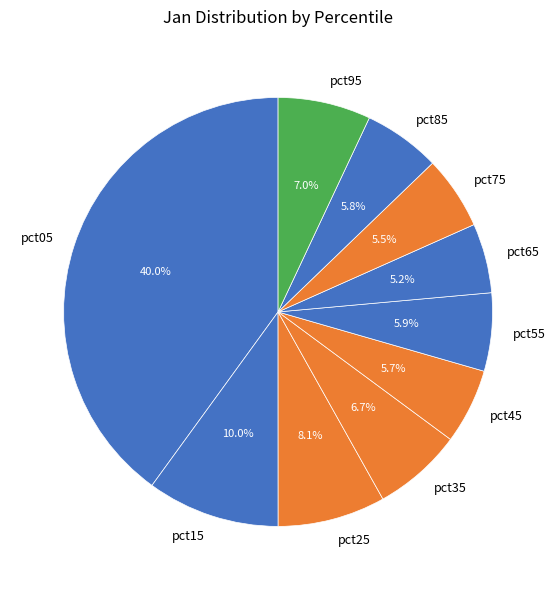

How many segments does this pie chart have?

10